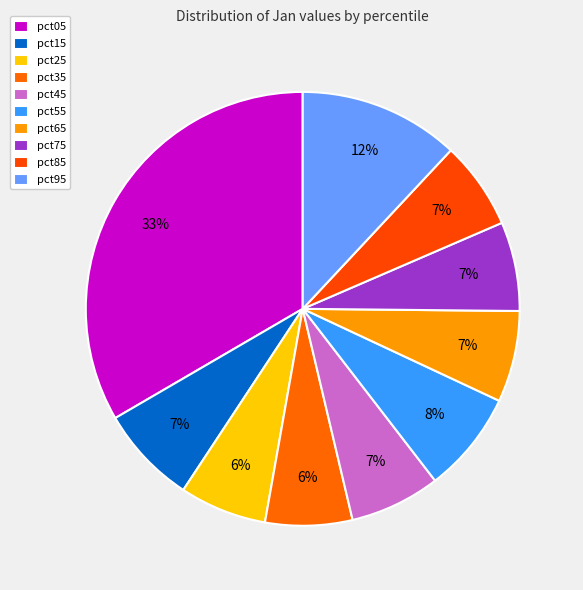

How many segments does this pie chart have?

10